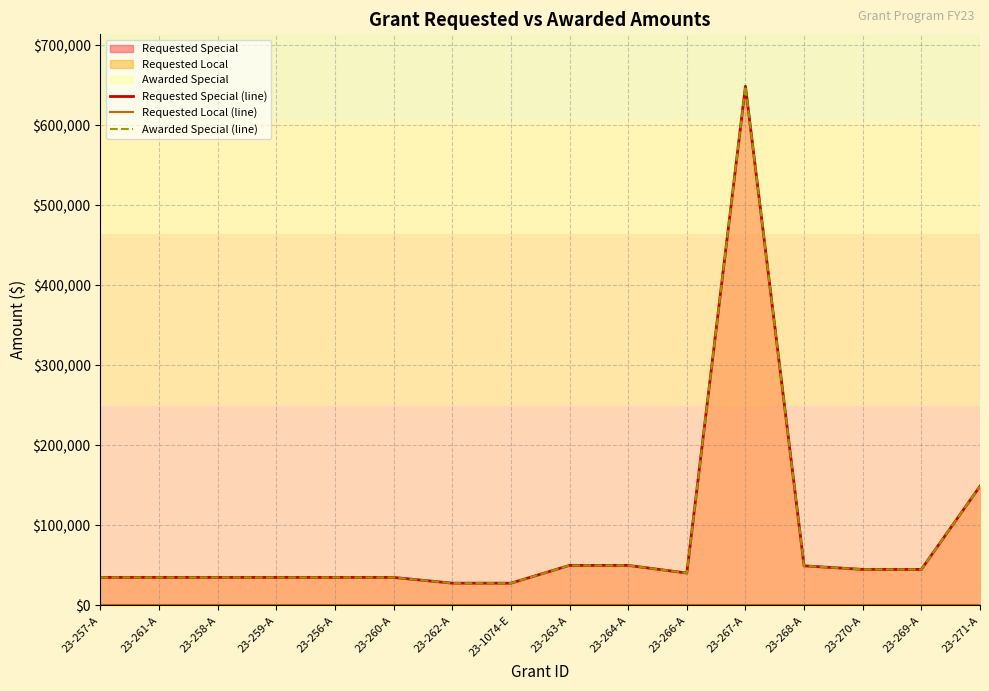

True or false: Awarded Special (line) and Requested Special (line) intersect in this chart.

False